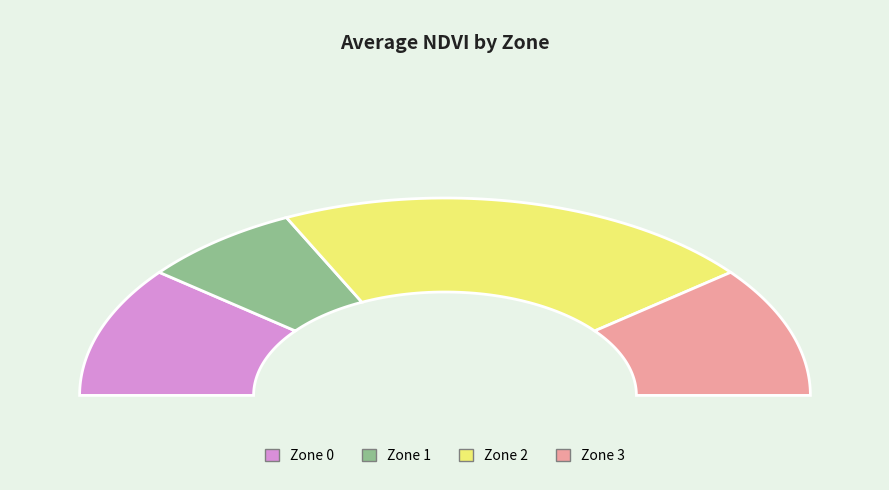

Is Zone 0 the majority of the pie?

No